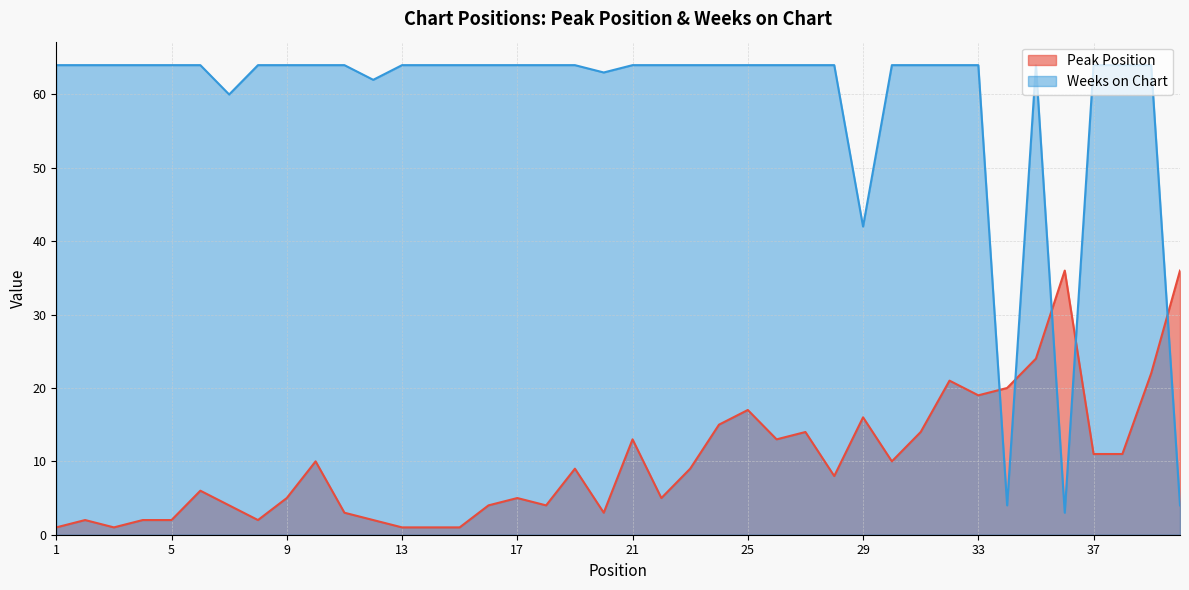

What is the maximum value shown in the chart?

64